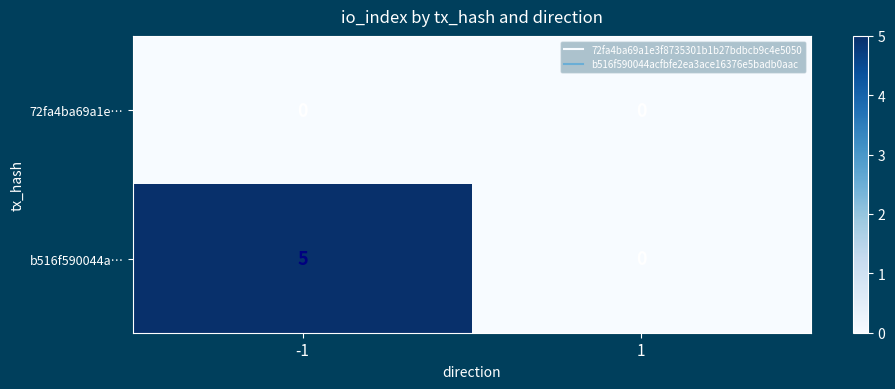

Count the number of data series in this chart.

2